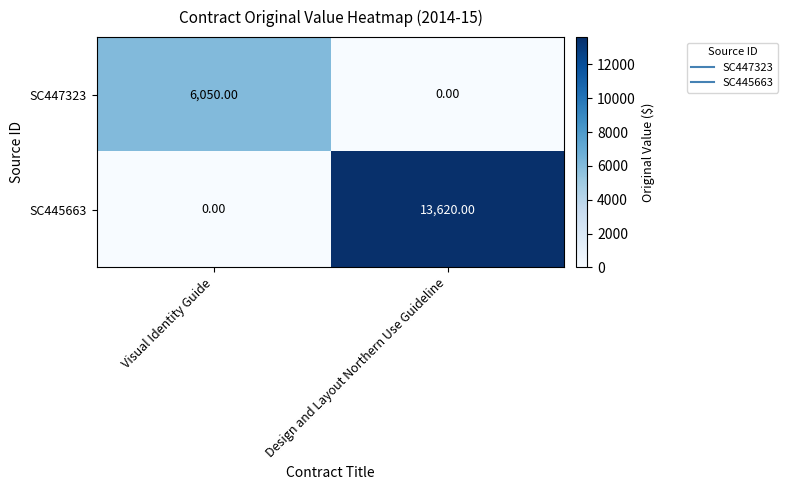

Rank the series at Design and Layout Northern Use Guideline from lowest to highest value.

SC447323, SC445663